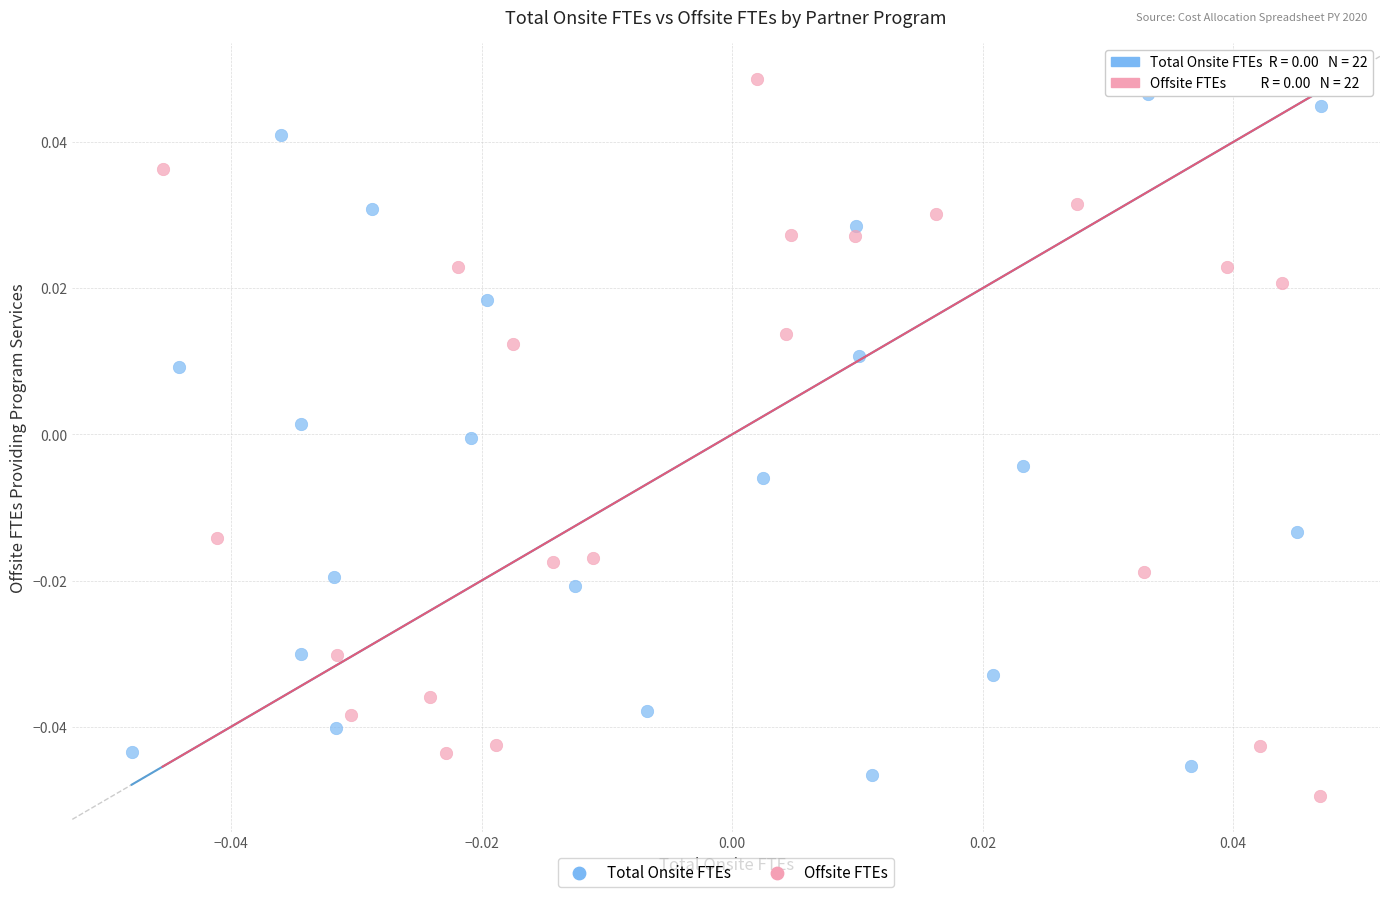

Which series has the widest spread of Y values?

Offsite FTEs